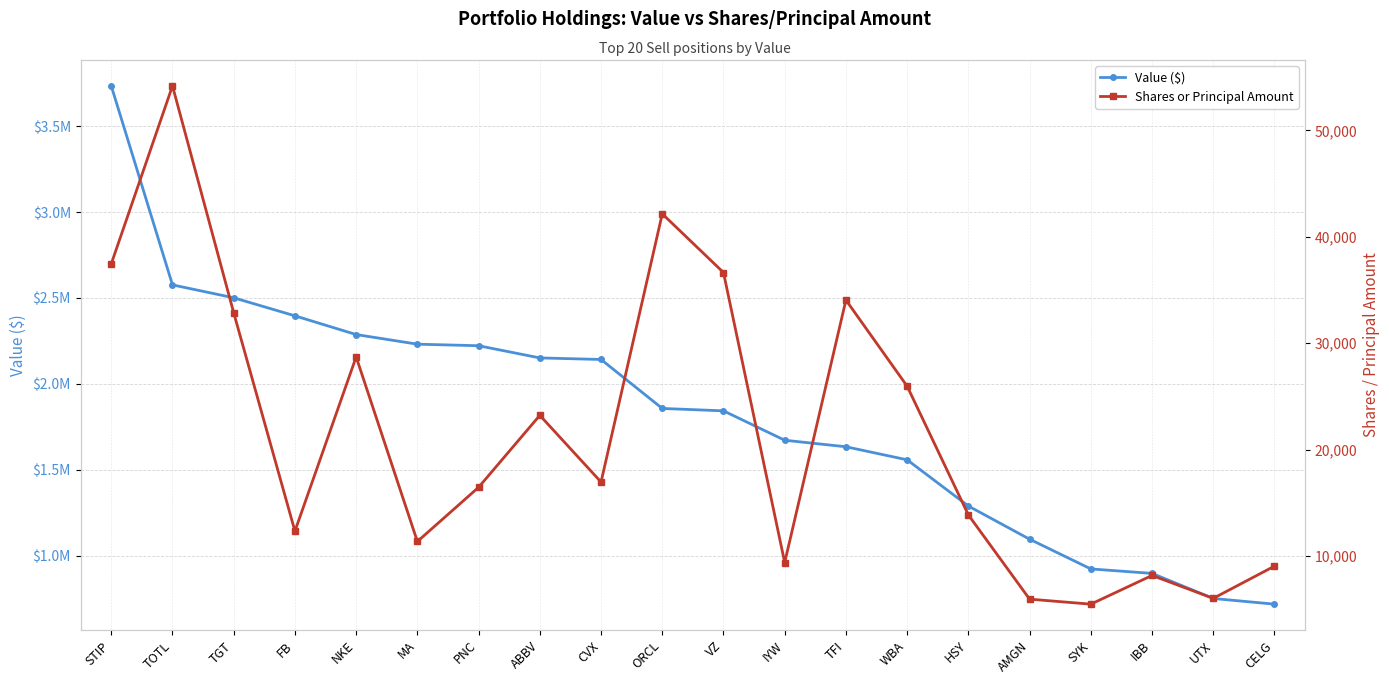

True or false: Shares or Principal Amount and Value ($) intersect in this chart.

False